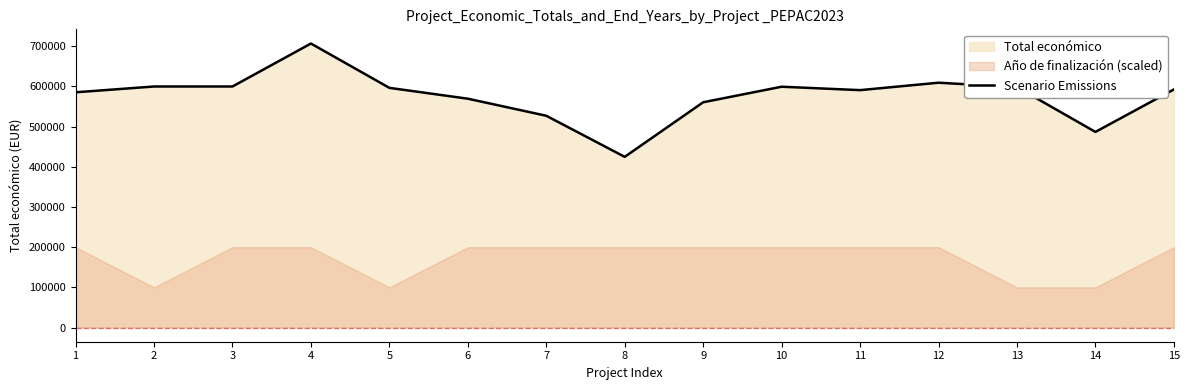

Reading left to right, list all the values displayed in this chart.

1=585346	2=599779	3=599792	4=706697	5=596384	6=569416	7=526962	8=424720	9=560529	10=599211	11=590712	12=609206	13=598139	14=486756	15=592475